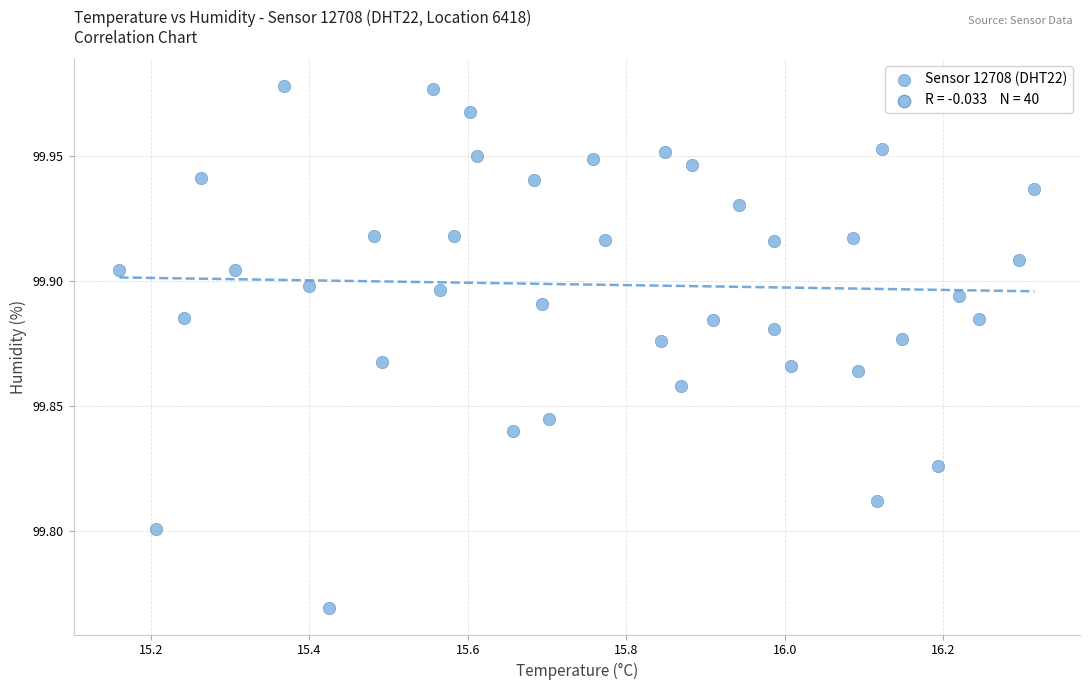

What is the range of X values (max minus min)?

1.2